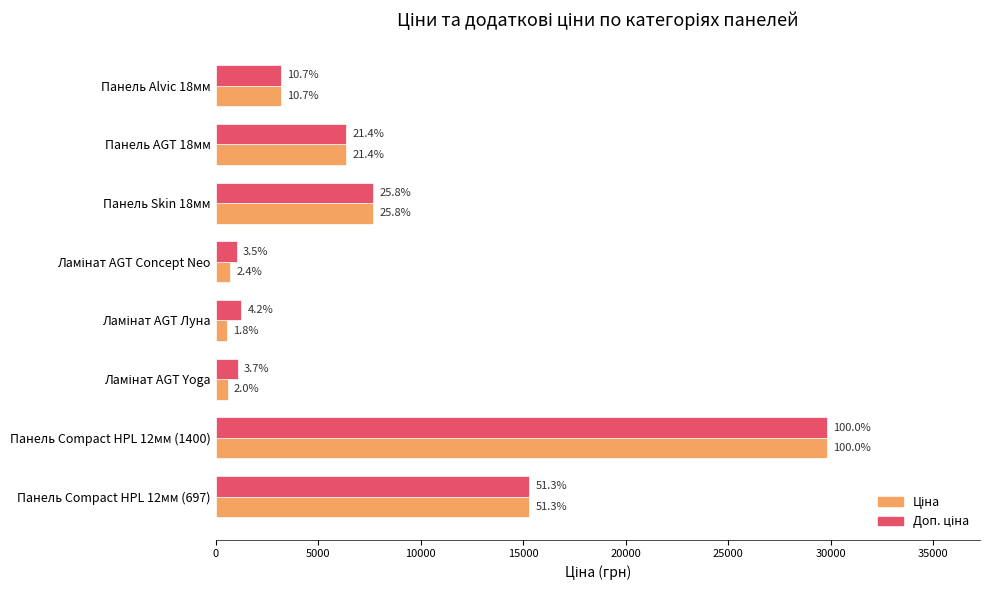

What is the maximum value for Доп. ціна?

29819.2